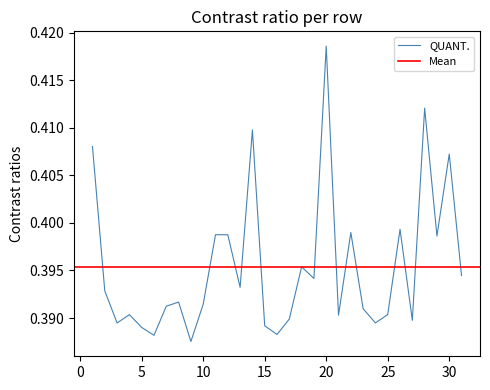

Rank the categories by value from highest to lowest.

20, 28, 14, 1, 30, 26, 22, 11, 12, 29, 18, 31, 19, 13, 2, 8, 10, 7, 23, 25, 4, 21, 17, 27, 24, 3, 15, 5, 16, 6, 9